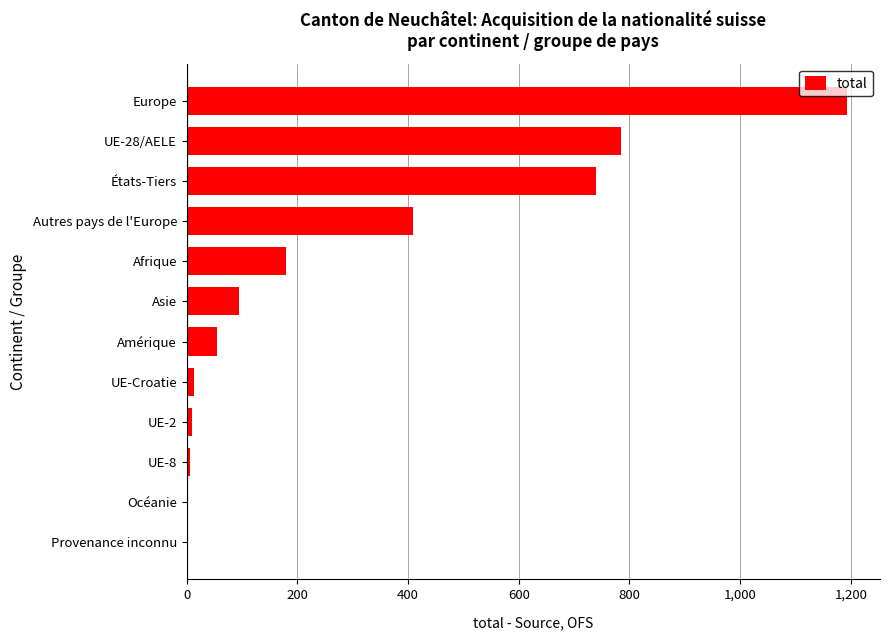

Where is the data nearest to the value 596?

États-Tiers